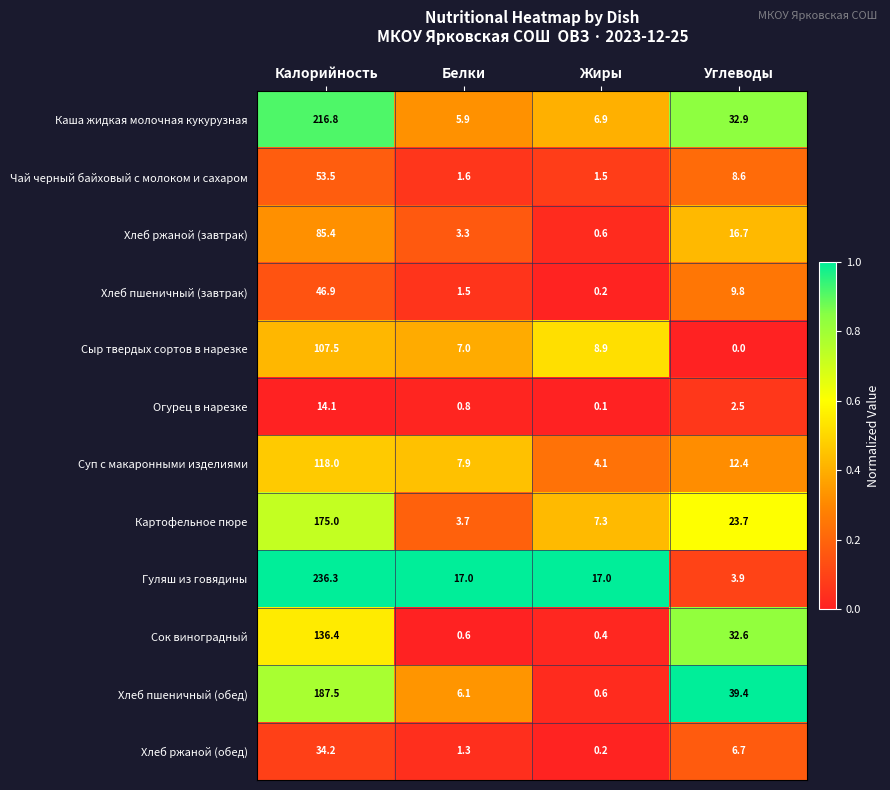

Which series has the largest range (max minus min)?

Гуляш из говядины